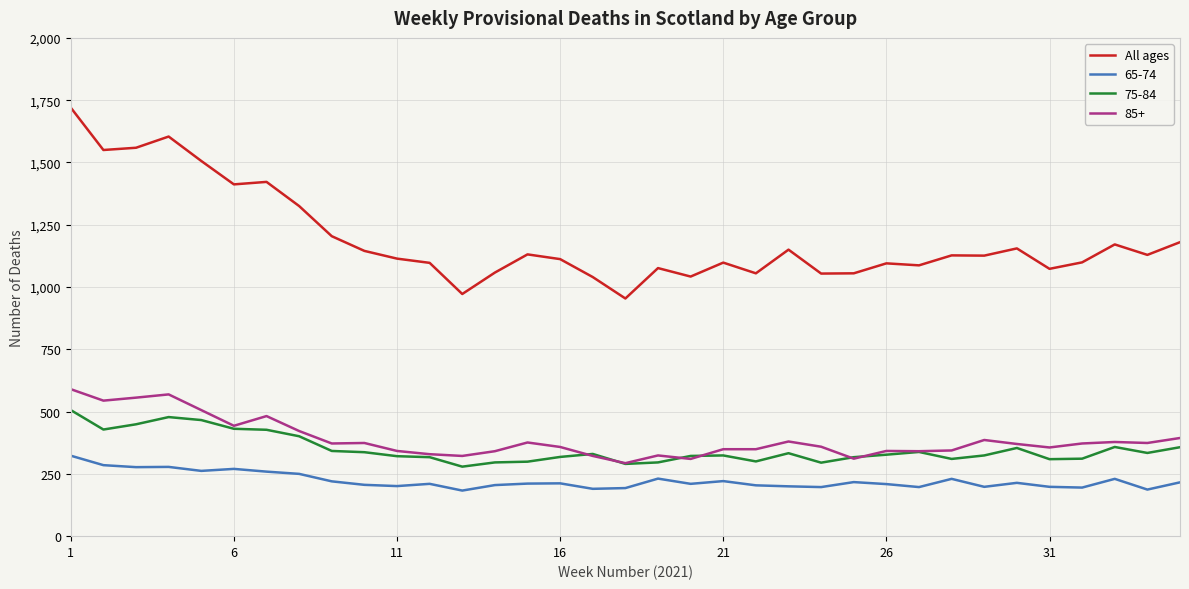

Which series has the largest total across all categories?

All ages